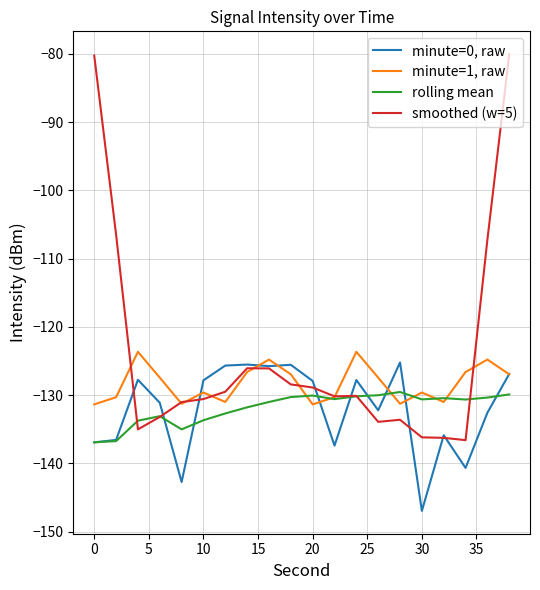

Which series has the largest total across all categories?

smoothed (w=5)